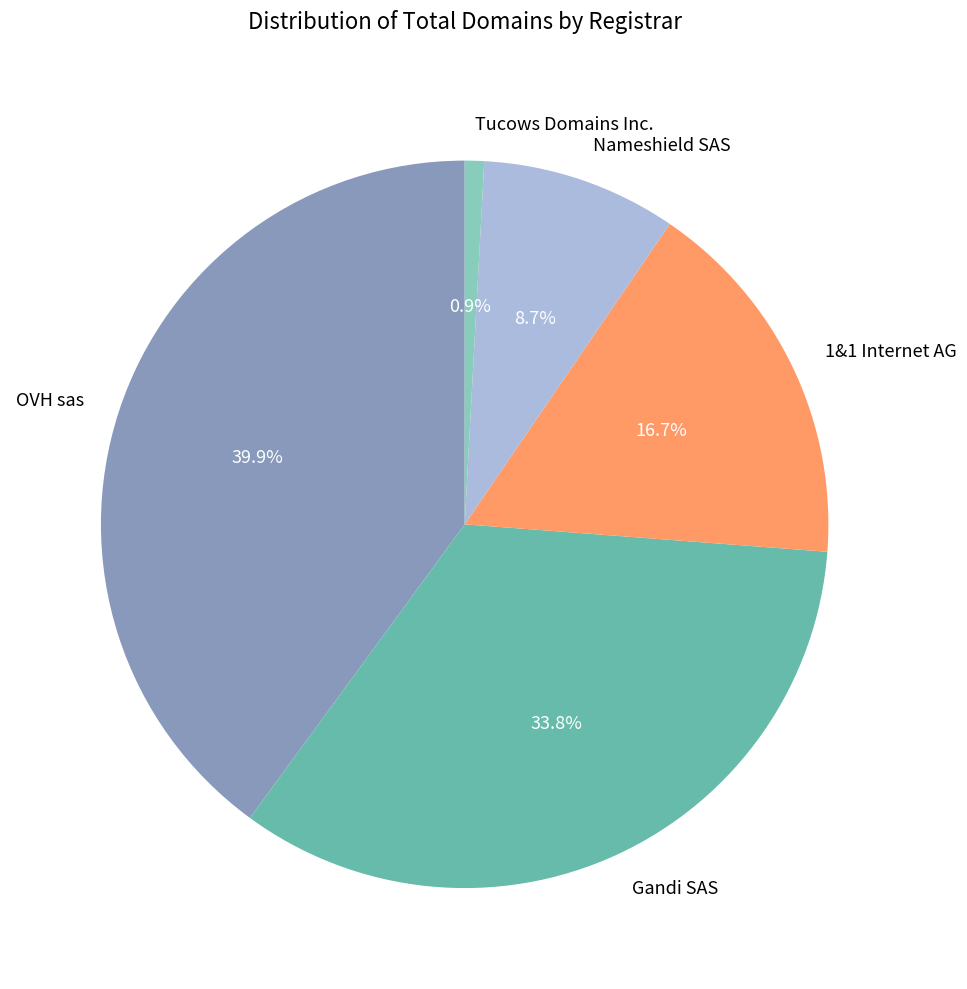

Is it true that Nameshield SAS is 9% of the pie?

True